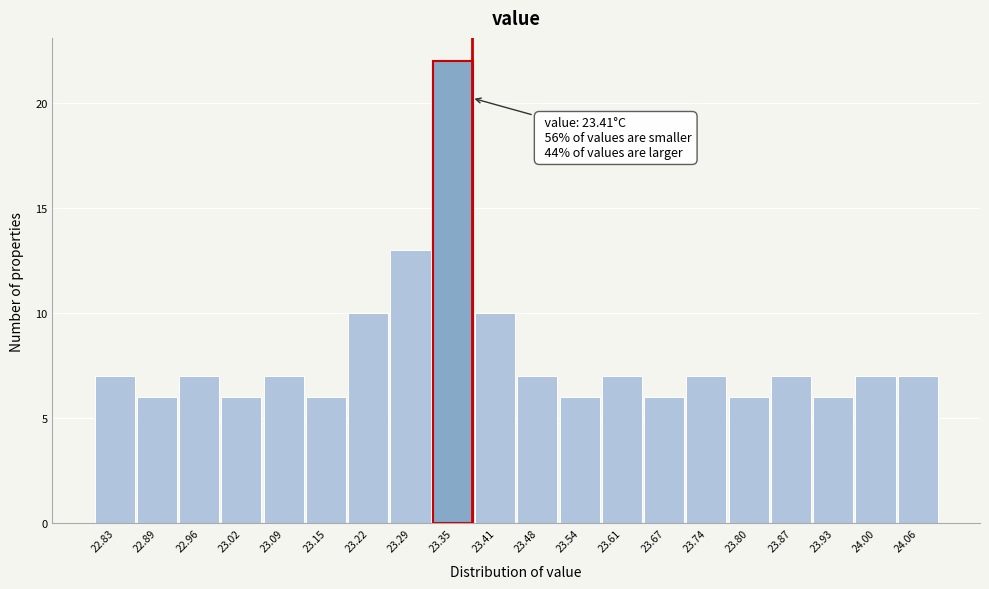

Reading right to left, extract all data points from this chart.

7	7	6	7	6	7	6	7	6	7	10	22	13	10	6	7	6	7	6	7